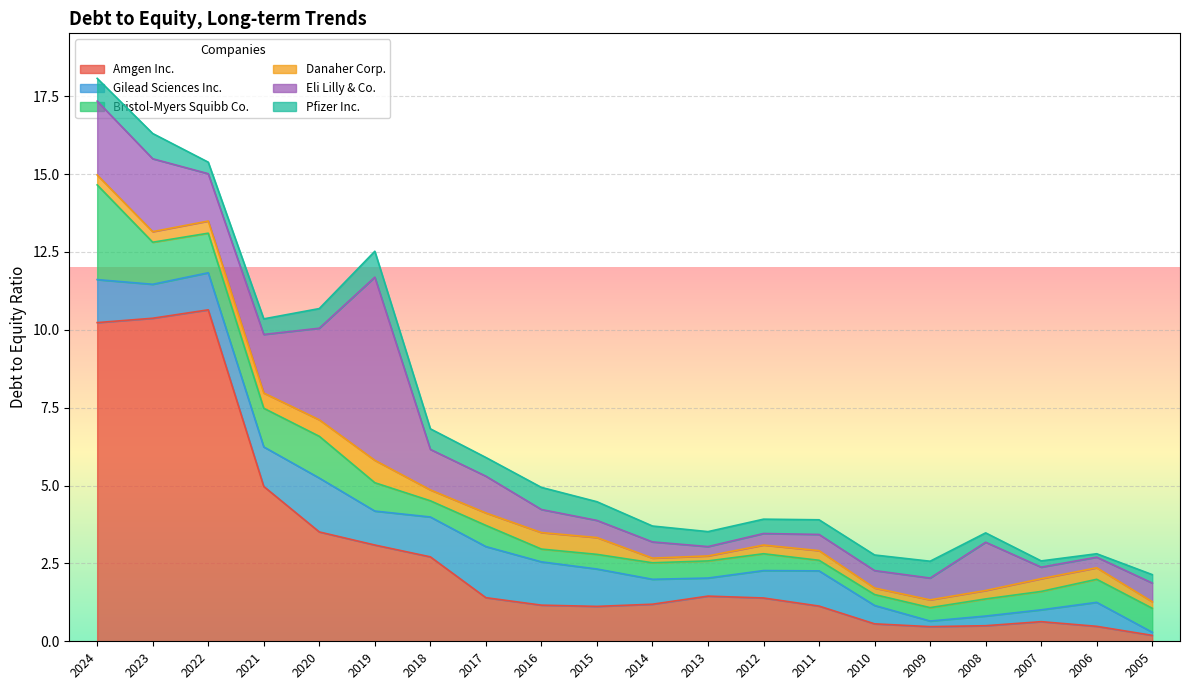

What are all the series names shown in the legend?

Amgen Inc., Gilead Sciences Inc., Bristol-Myers Squibb Co., Danaher Corp., Eli Lilly & Co., Pfizer Inc.